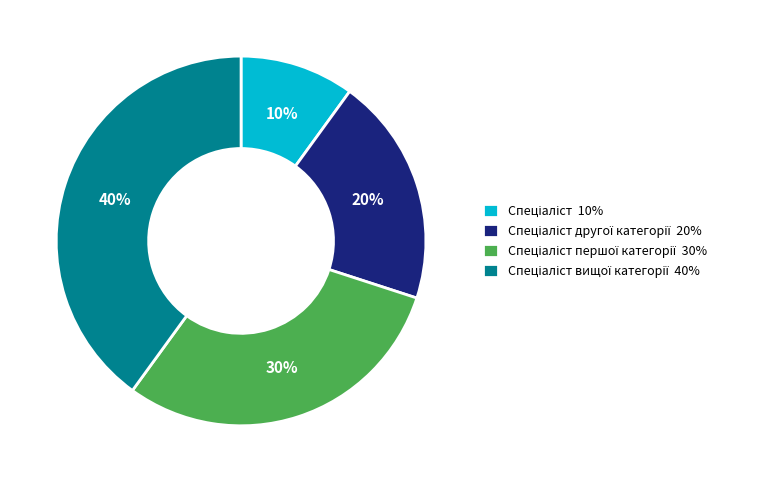

Is there a majority slice in this chart?

No